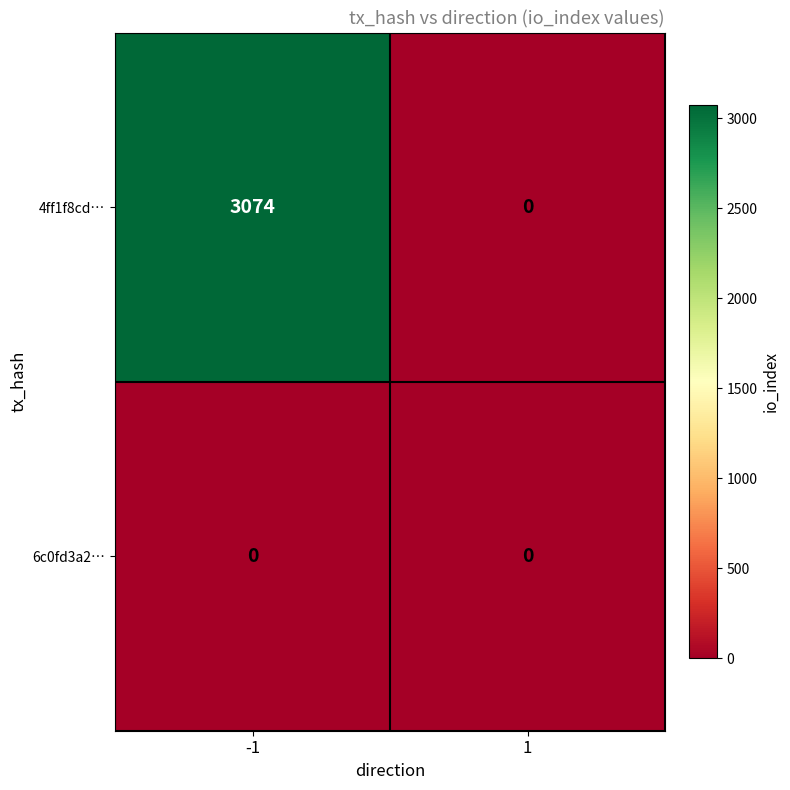

Reading right to left, list all the values displayed in this chart.

4ff1f8cd…: 1=0	-1=3074
6c0fd3a2…: 1=0	-1=0